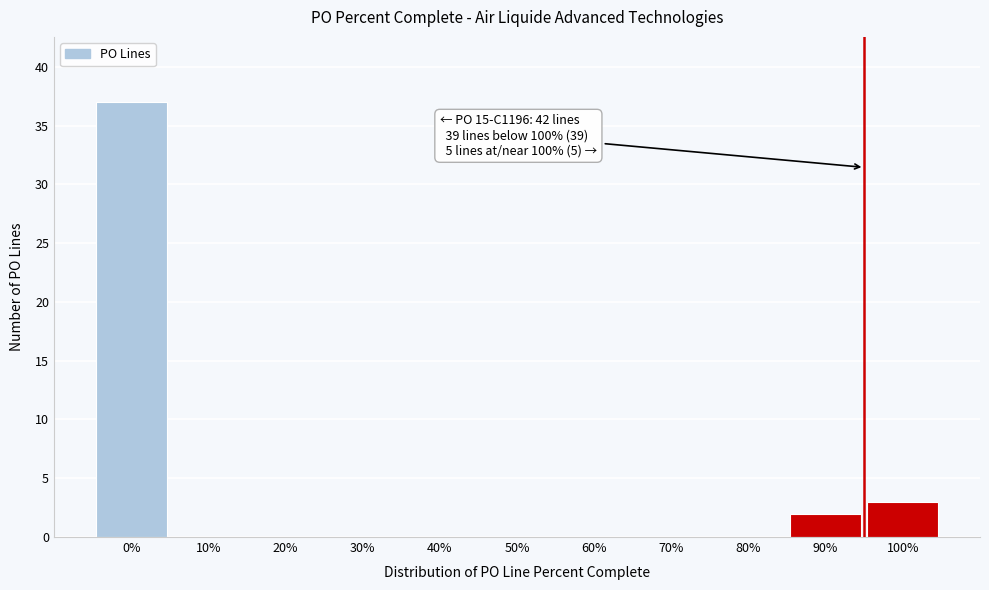

Reading left to right, what are all the values shown in this chart?

0%=37	10%=0	20%=0	30%=0	40%=0	50%=0	60%=0	70%=0	80%=0	90%=2	100%=3